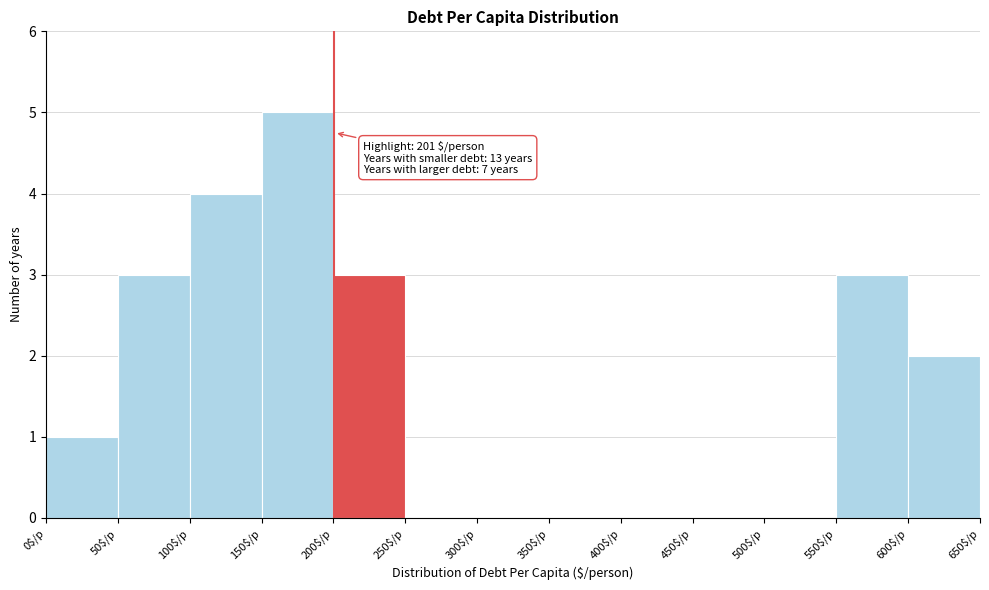

Over which range of the x-axis is the bar tallest?

150 to 200